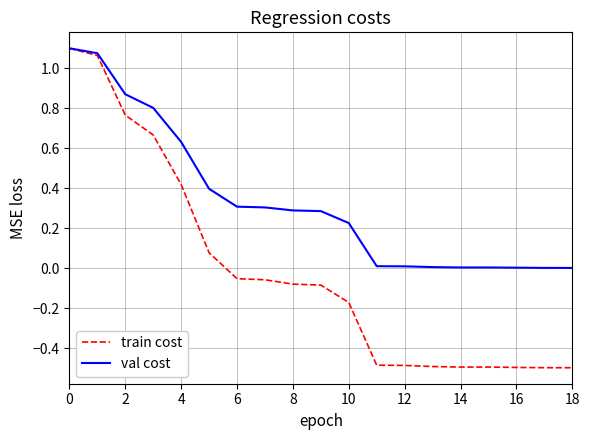

Which series has the largest total across all categories?

val cost